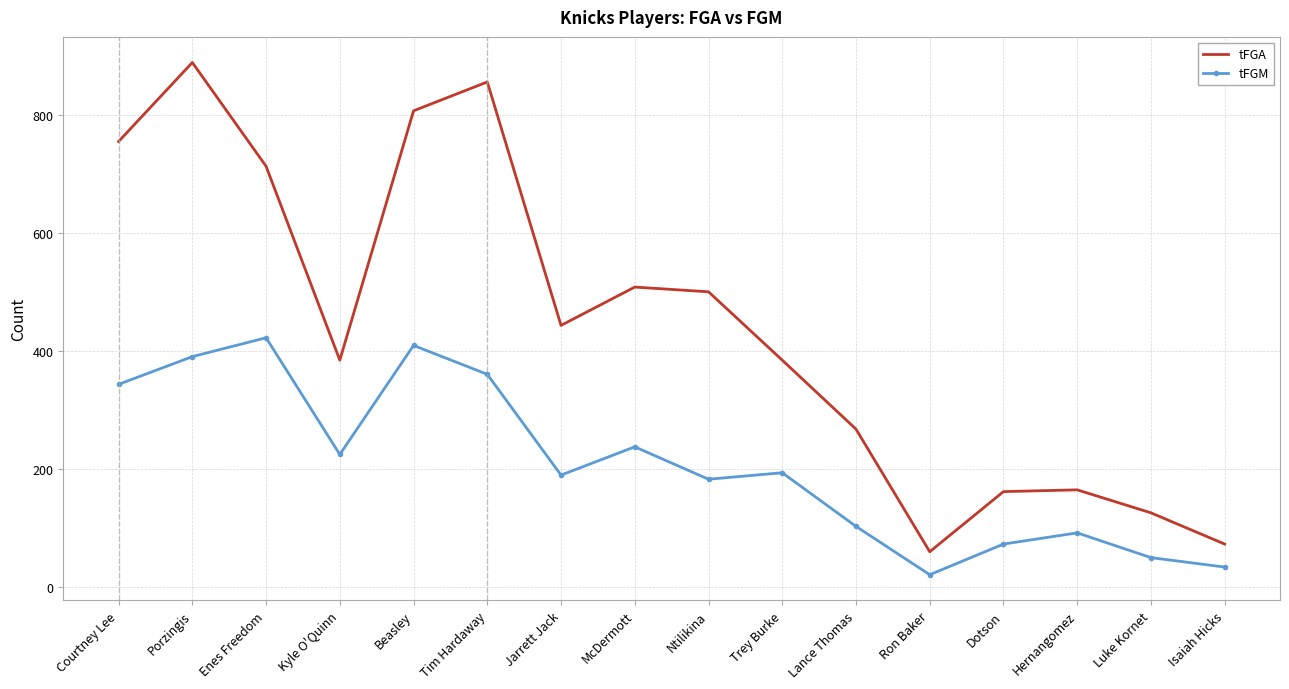

Which category has the lowest value across all series?

Ron Baker